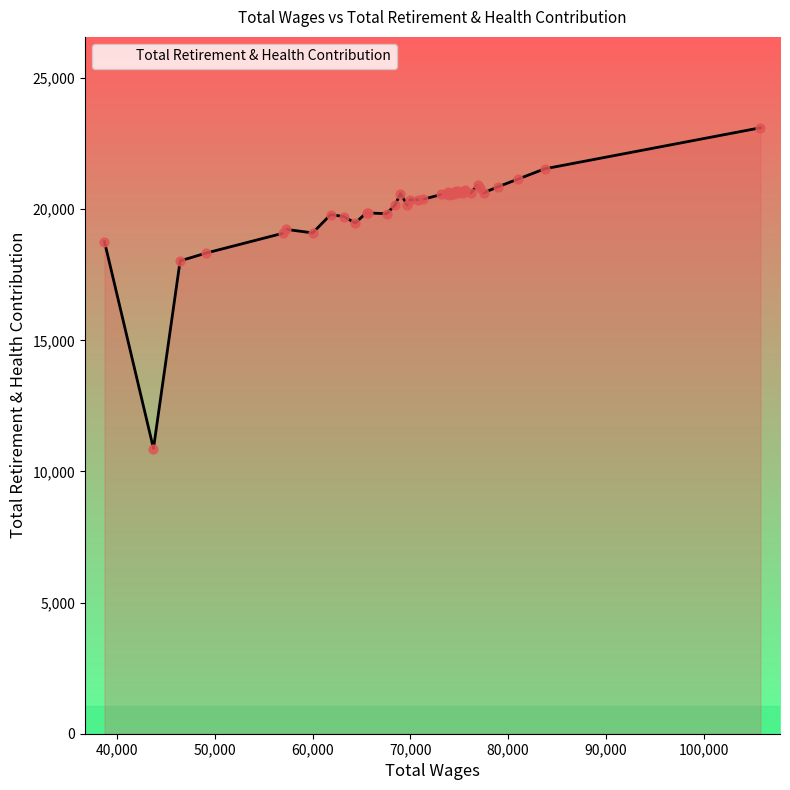

What is the smallest value displayed?

10876